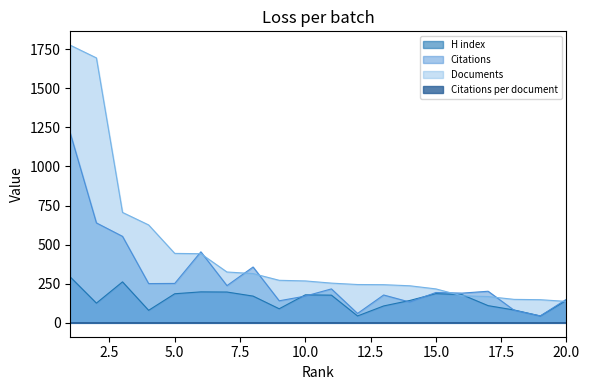

At how many categories does at least one series exceed 1661?

2